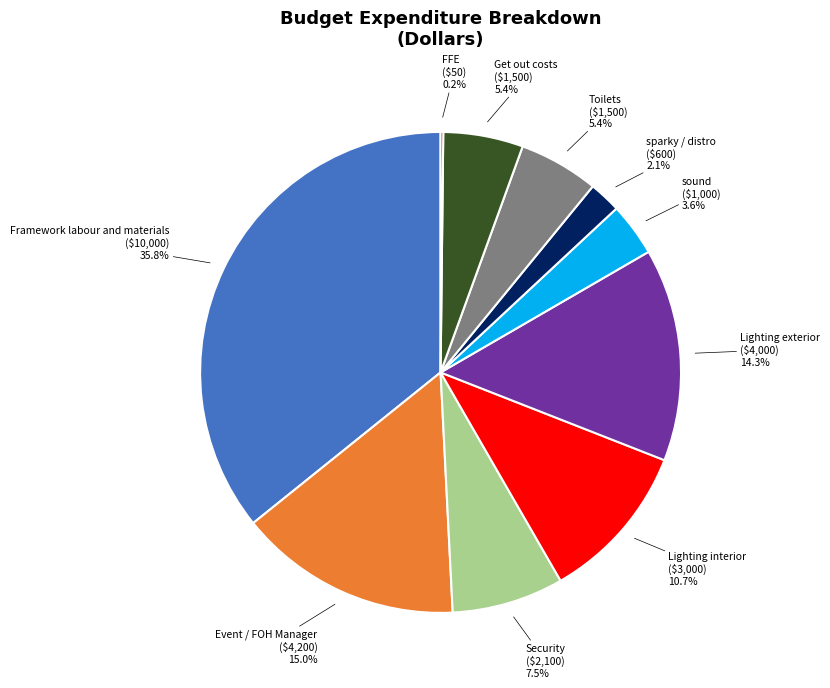

Between Security and Toilets, which is larger?

Security